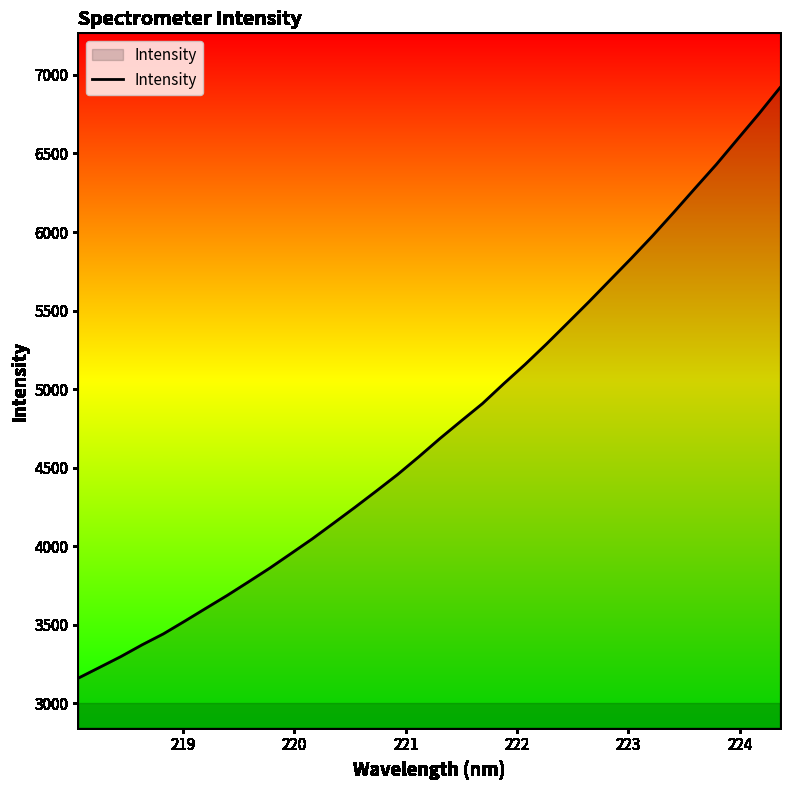

What is the maximum value shown in the chart?

6919.2